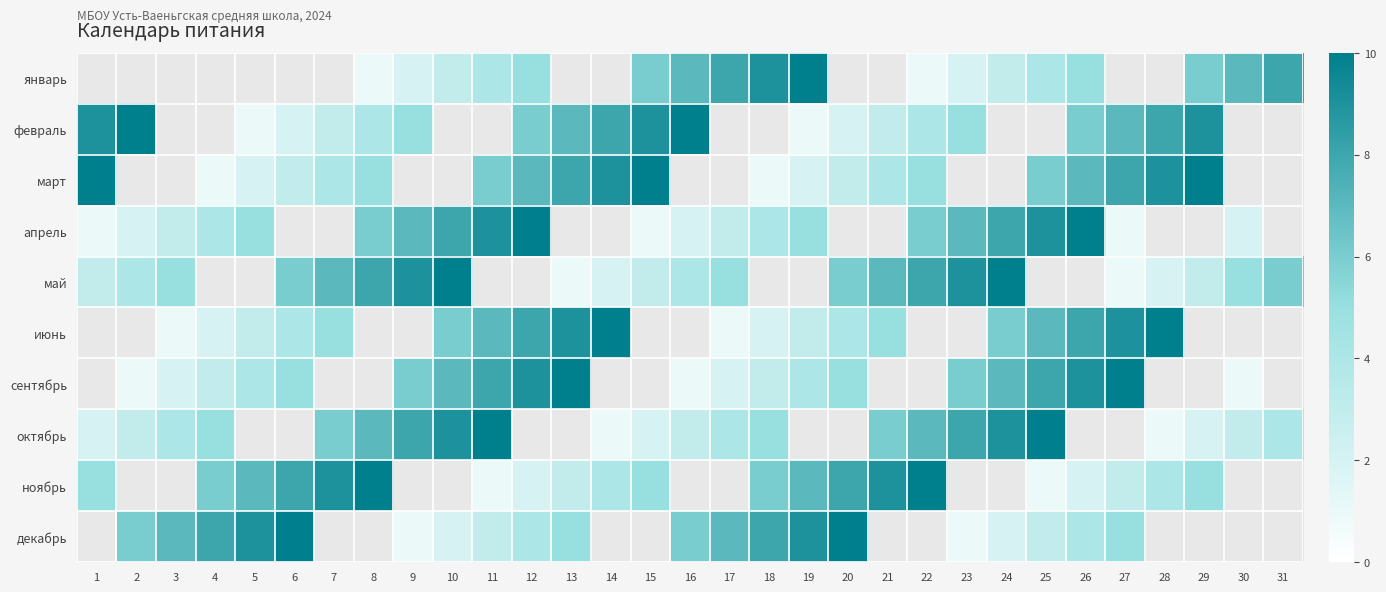

The апрель series shows 2.5 at 5. True or false?

False